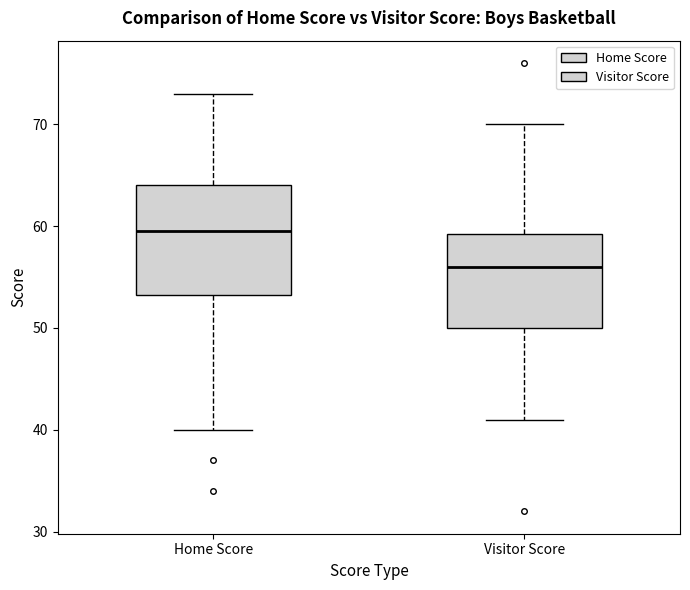

Reading left to right, read every box against the y-axis: the position of its median line, the range the box covers, and the ends of its whiskers. The values are not printed on the chart, so give them approximately, as read against the axis.

Home Score: median 60, box 53 to 64, whiskers 40 to 73
Visitor Score: median 56, box 50 to 59, whiskers 41 to 70